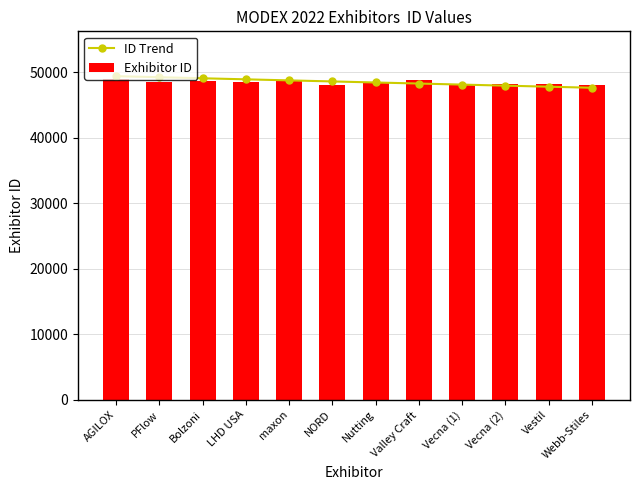

Is the value of Exhibitor ID at Webb-Stiles greater than the value of ID Trend at LHD USA?

No